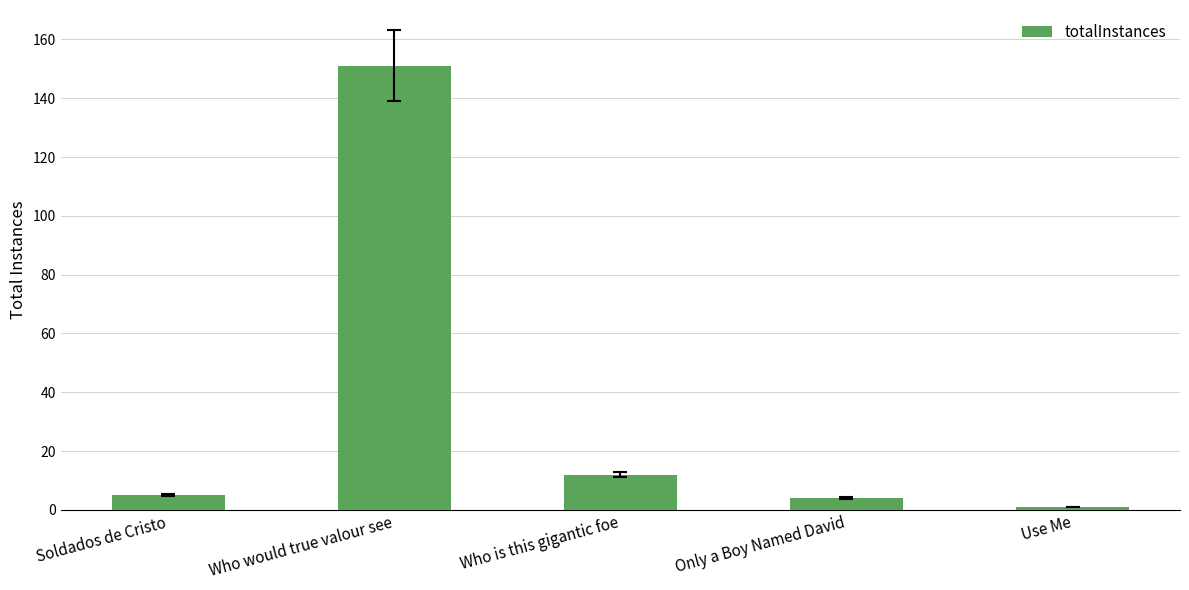

Where is the data nearest to the value 76?

Who is this gigantic foe